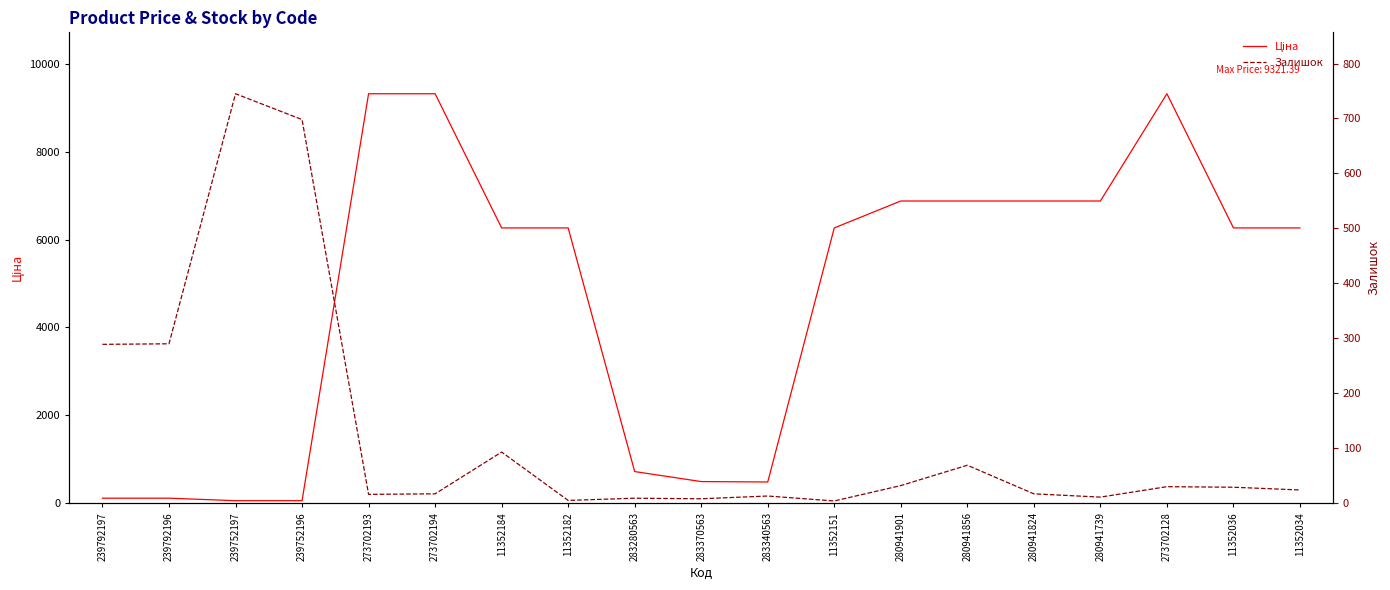

What is the sum of the Ціна values at 11352036 and 239792196?

6380.0